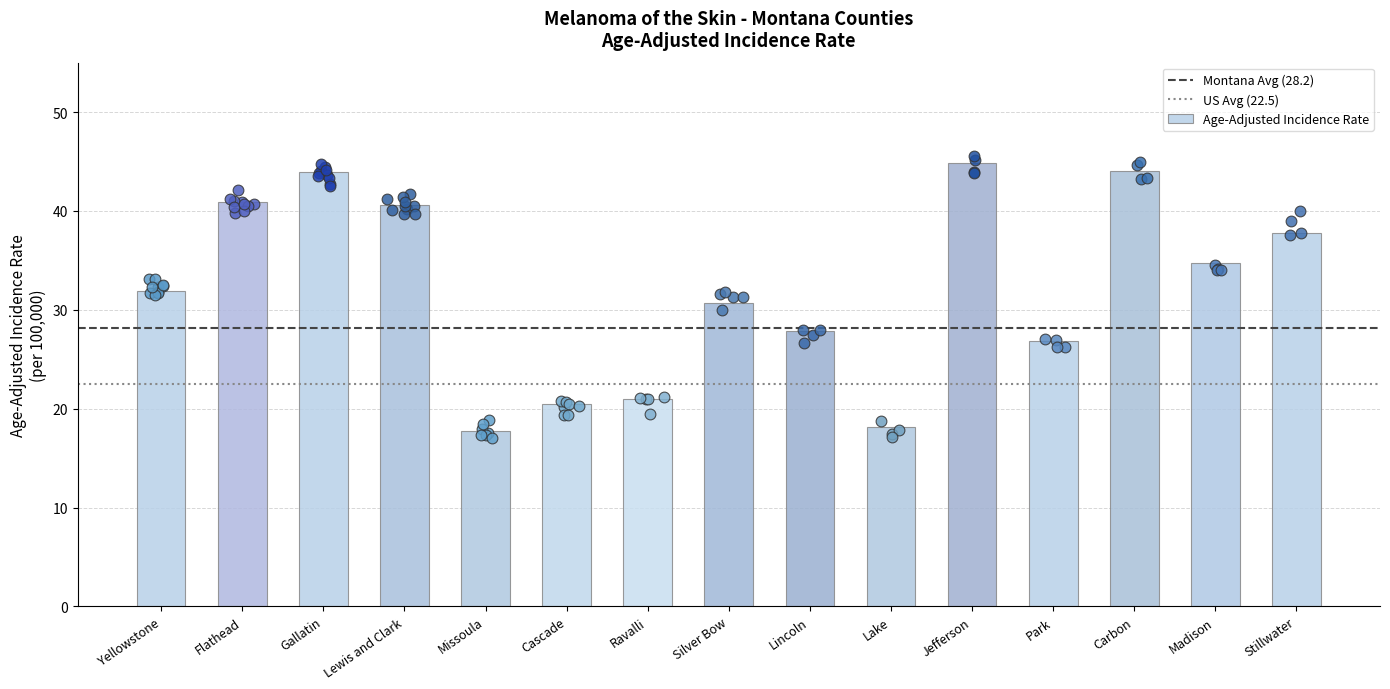

Between Lake and Missoula, which is larger?

Lake